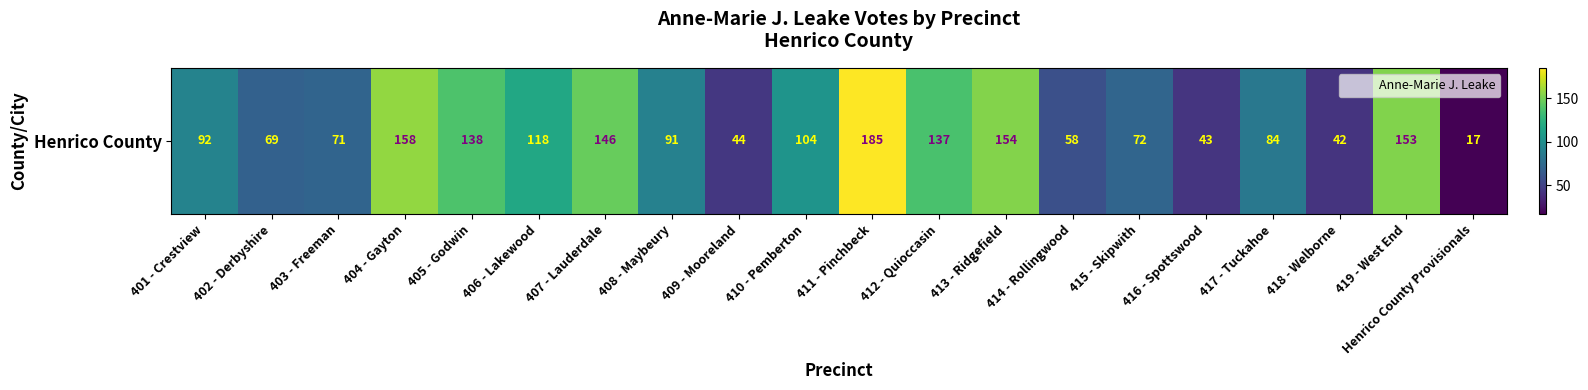

What is the minimum value shown in the chart?

17